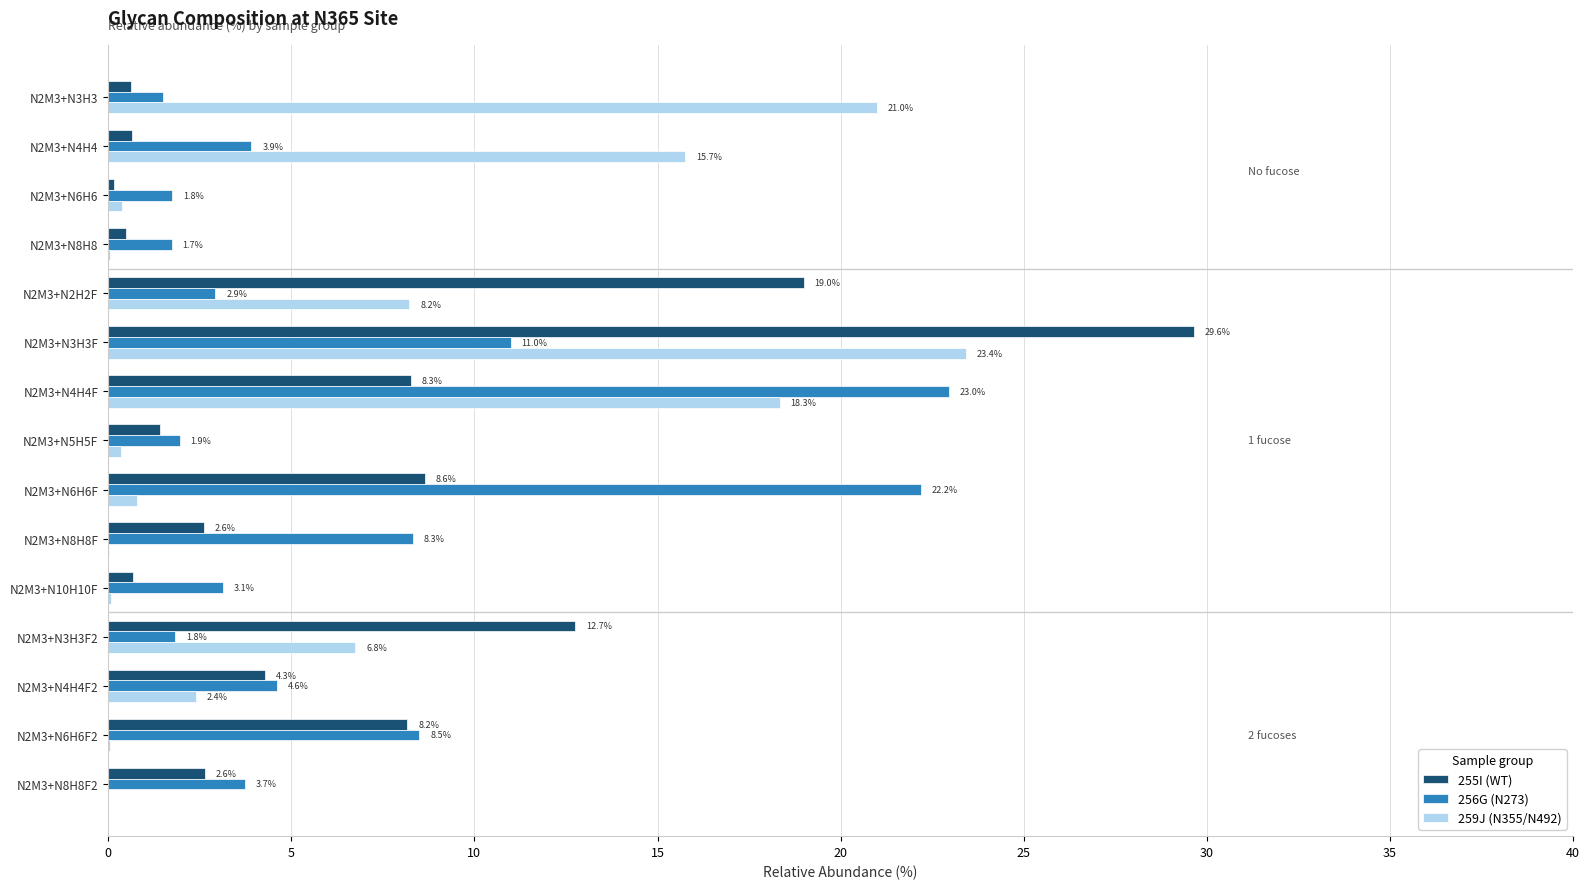

Is the value of 256G (N273) at N2M3+N4H4 greater than the value of 255I (WT) at N2M3+N6H6F2?

No